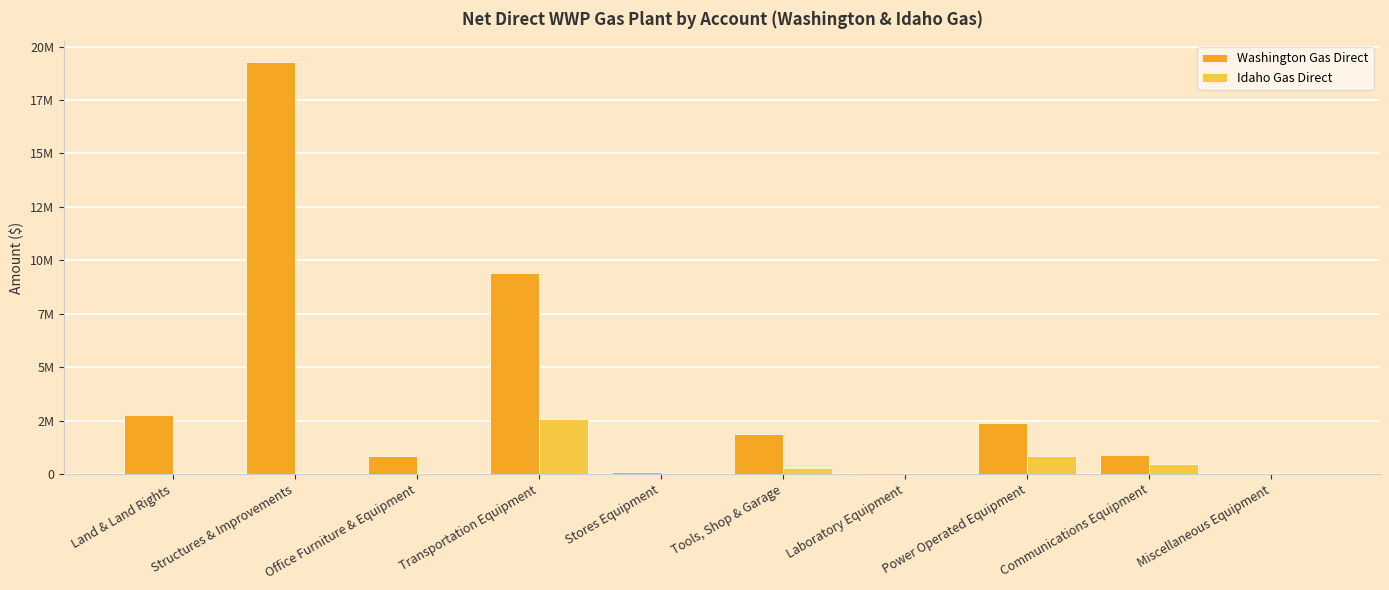

Does the chart contain stacked bars?

No